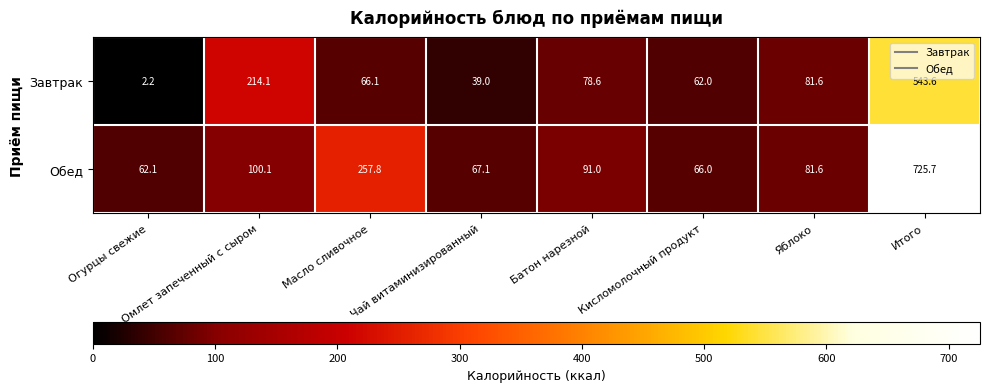

Where does the Завтрак series first go above 78?

Омлет запеченный с сыром